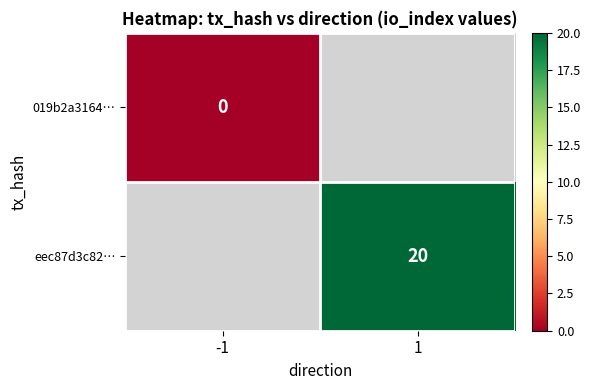

The value of eec87d3c82… at 1 is 20. True or false?

True